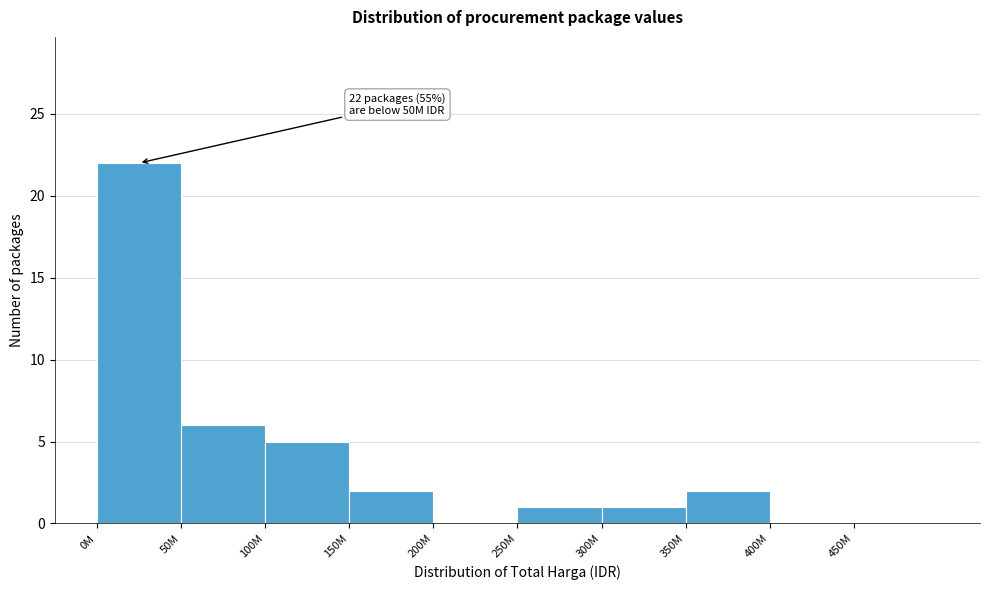

Reading left to right, extract all data points from this chart.

0M=22	50M=6	100M=5	150M=2	200M=0	250M=1	300M=1	350M=2	400M=0	450M=0